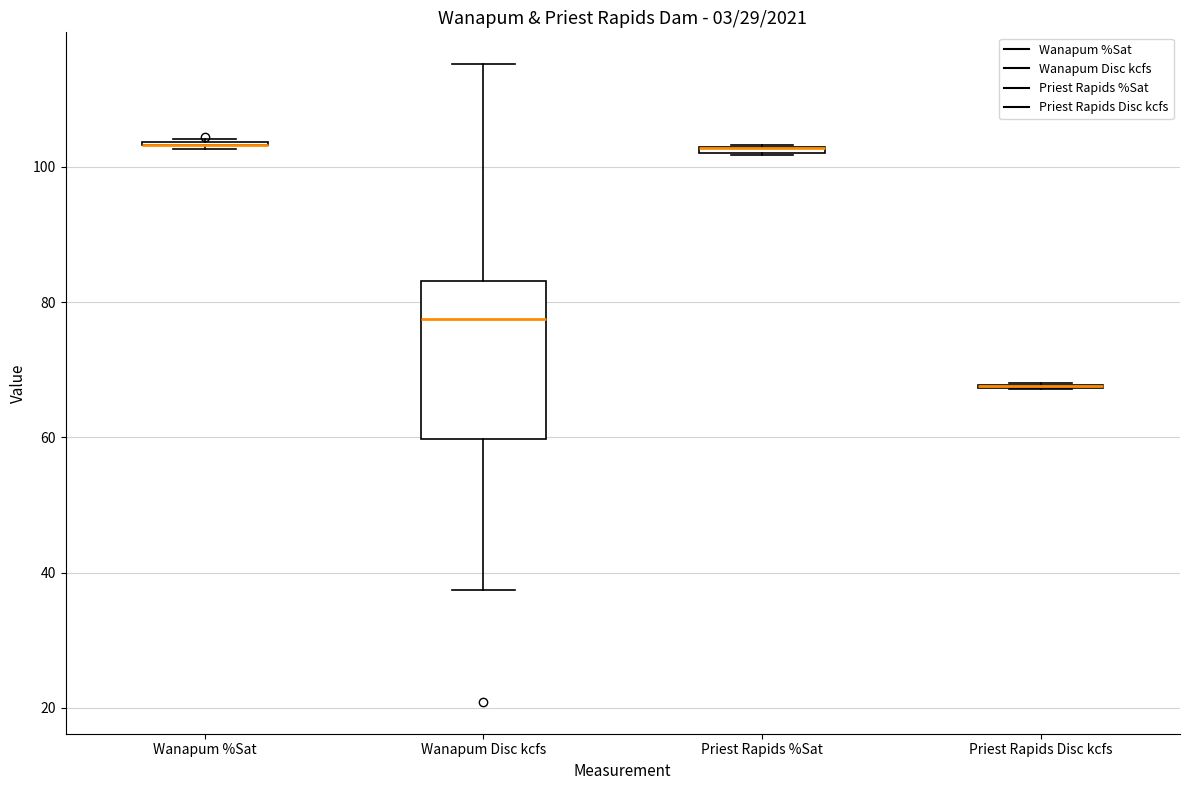

Comparing the boxes themselves (not the whiskers), which one is the tallest?

Wanapum Disc kcfs